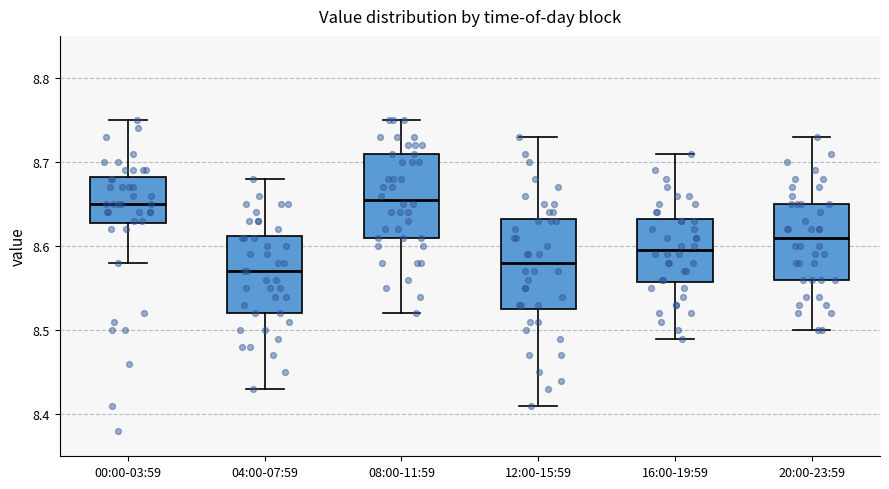

Where is the upper edge of the box for 00:00-03:59 on the y-axis? The values are not printed on the chart, so give them approximately, as read against the axis.

8.68